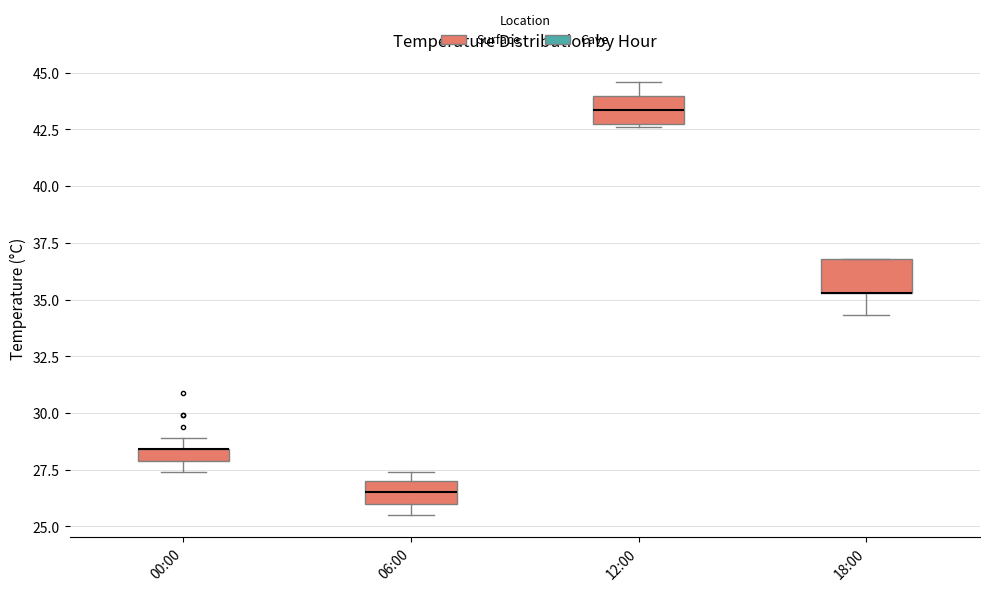

Where is the lower edge of the box for 06:00 on the y-axis? The values are not printed on the chart, so give them approximately, as read against the axis.

26.0